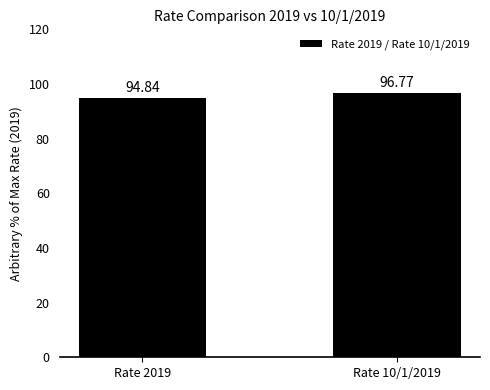

What is the label of the 1st bar from the right?

Rate 10/1/2019